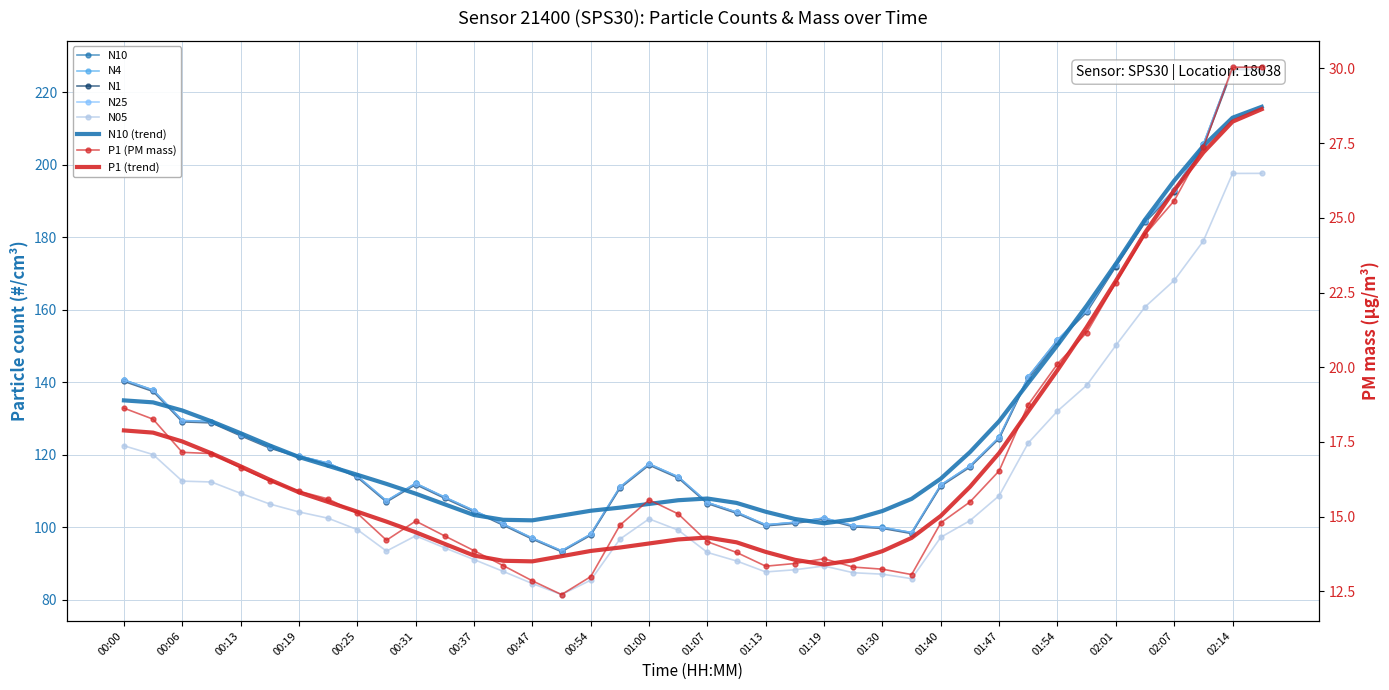

What is the sum of all N1 values?

5116.9